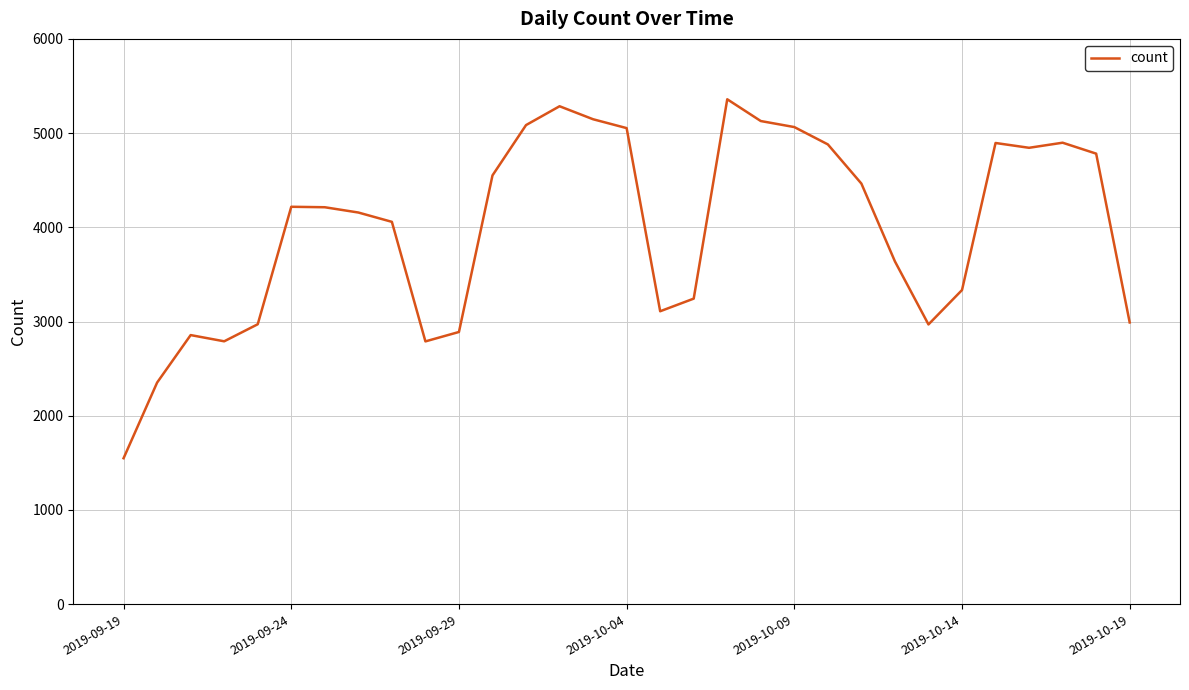

What is the greatest value displayed?

5359